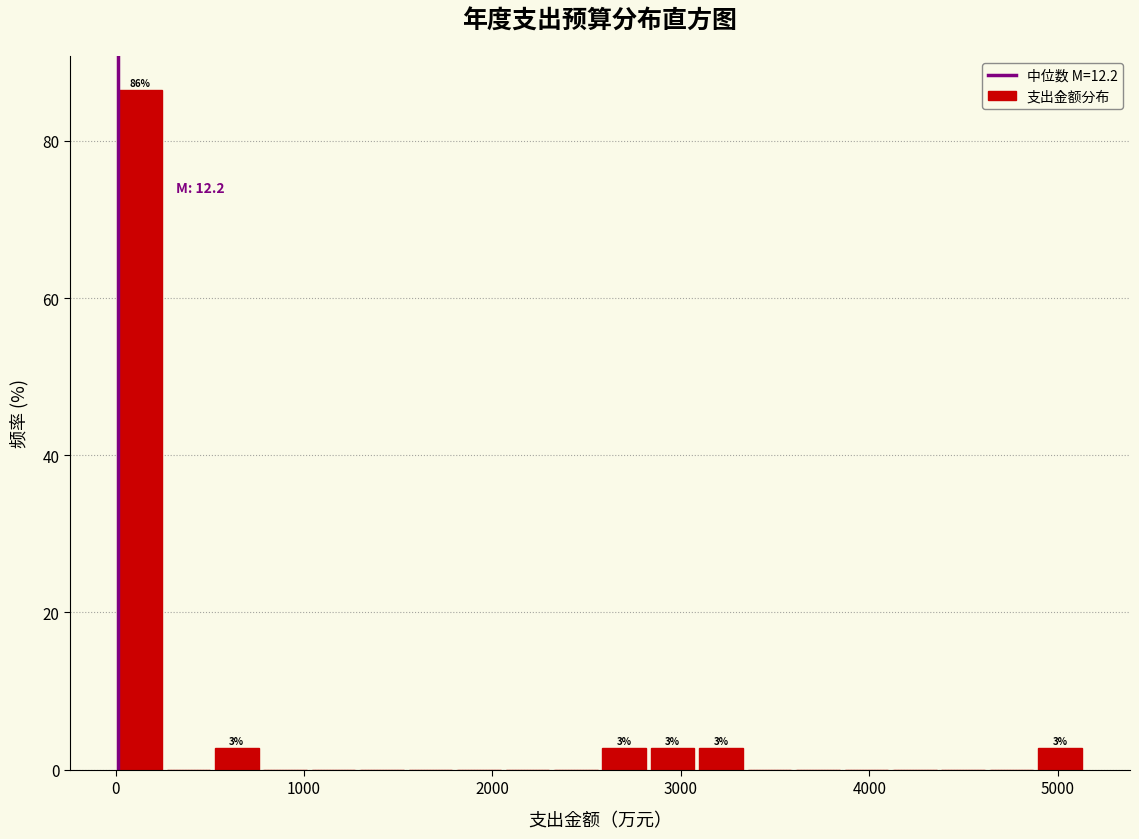

Around what value on the x-axis is the tallest bar? Give the approximate position of its centre, as read against the axis.

100